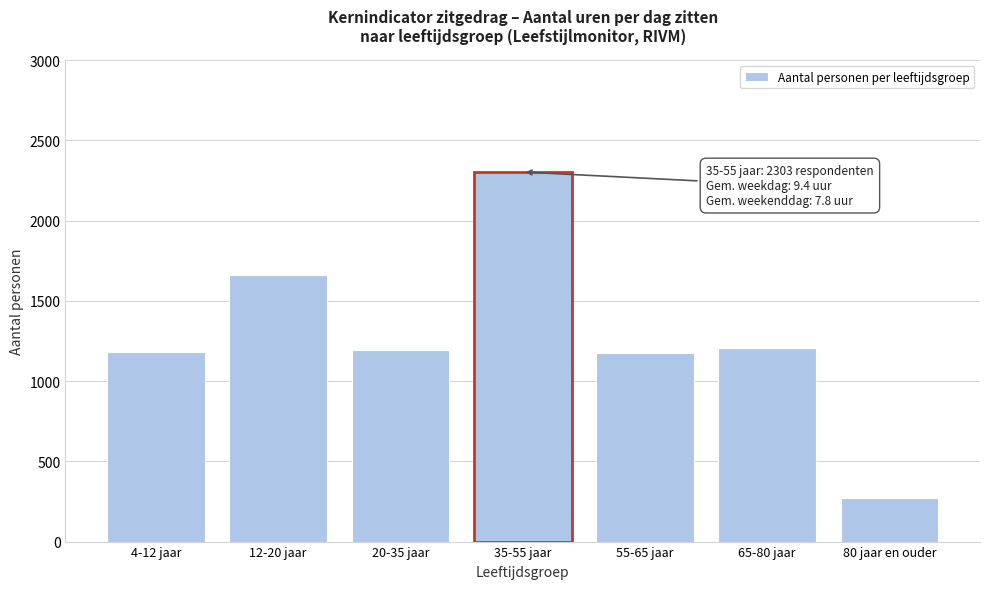

What is the sum of the values at 4-12 jaar and 20-35 jaar?

2373